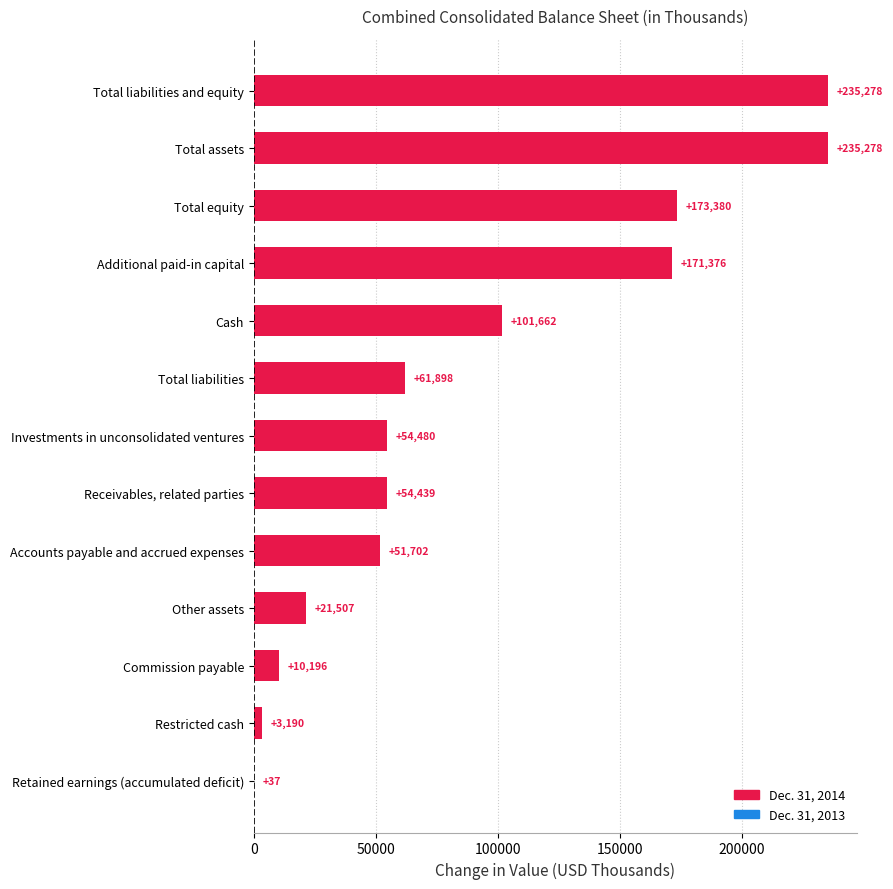

Reading bottom to top, list all the values displayed in this chart.

Retained earnings (accumulated deficit)=37	Restricted cash=3190	Commission payable=10196	Other assets=21507	Accounts payable and accrued expenses=51702	Receivables, related parties=54439	Investments in unconsolidated ventures=54480	Total liabilities=61898	Cash=101662	Additional paid-in capital=171376	Total equity=173380	Total assets=235278	Total liabilities and equity=235278